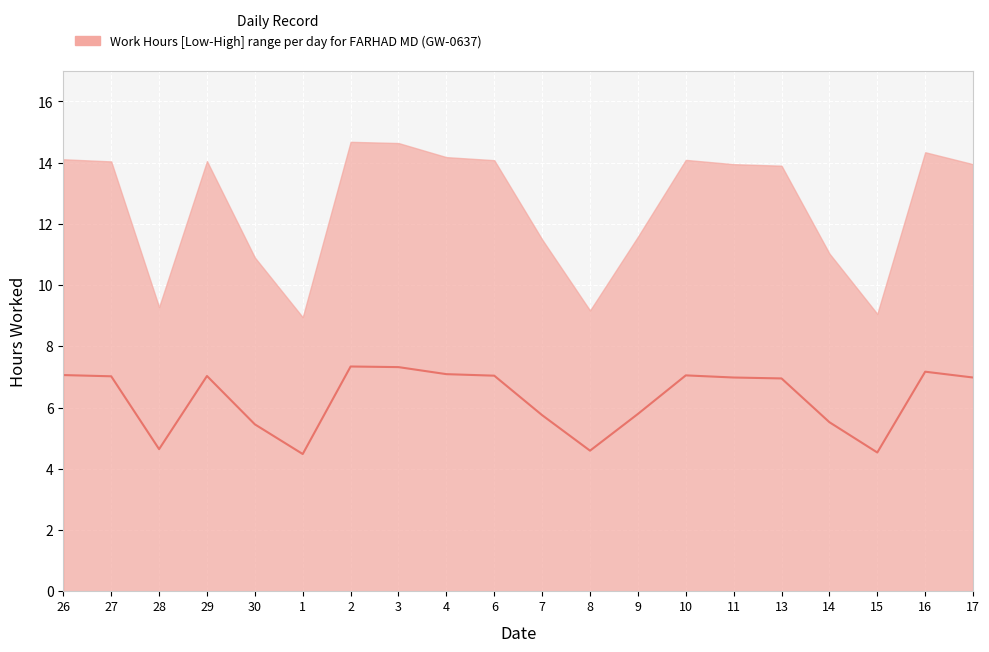

Reading left to right, extract all data points from this chart.

26=7.1	27=7.0	28=4.6	29=7.0	30=5.5	1=4.5	2=7.3	3=7.3	4=7.1	6=7.0	7=5.8	8=4.6	9=5.8	10=7.0	11=7.0	13=7.0	14=5.5	15=4.5	16=7.2	17=7.0